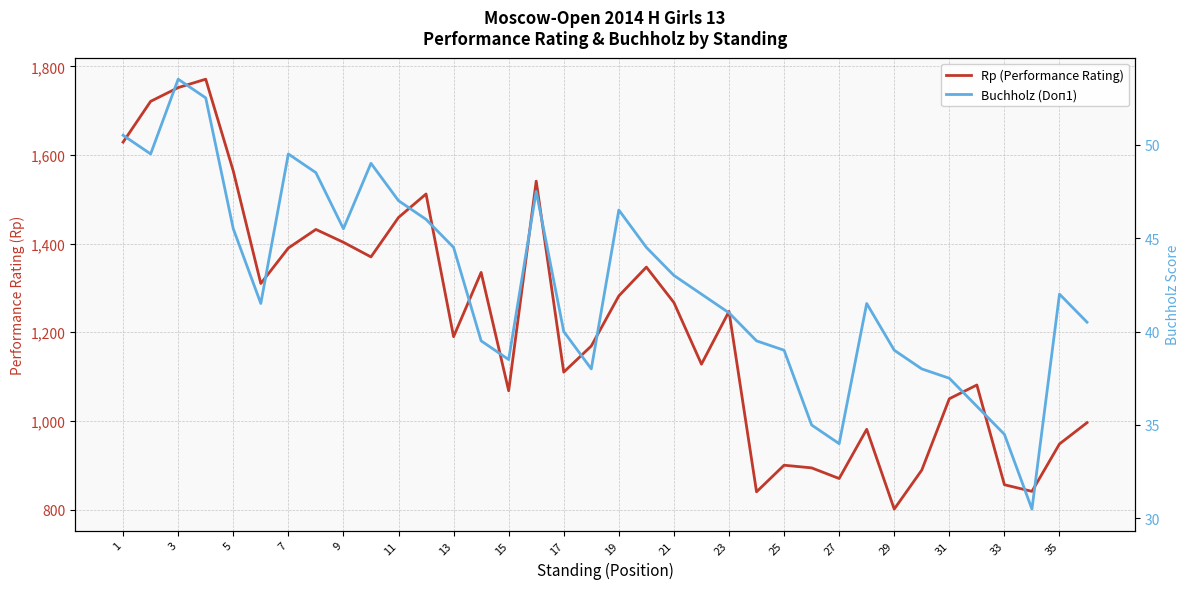

At how many categories does at least one series exceed 1641?

3